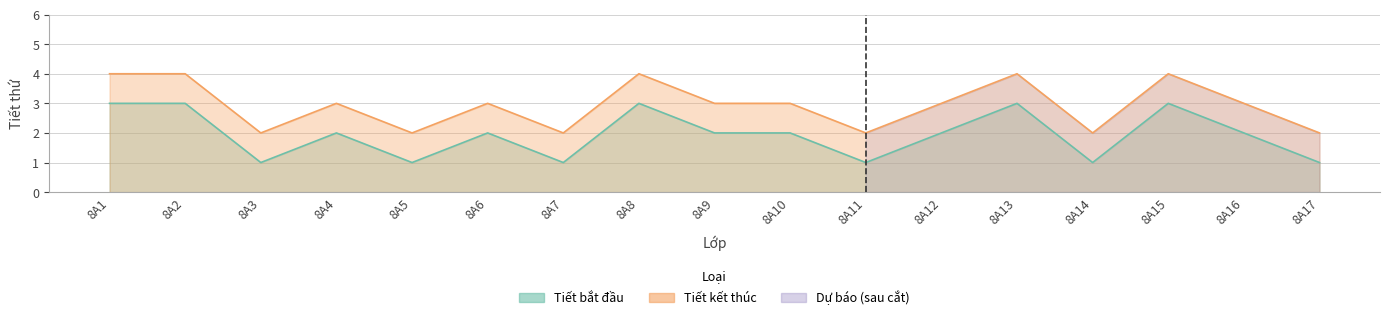

Rank the series by their maximum value, from highest to lowest.

Tiết kết thúc, Tiết bắt đầu